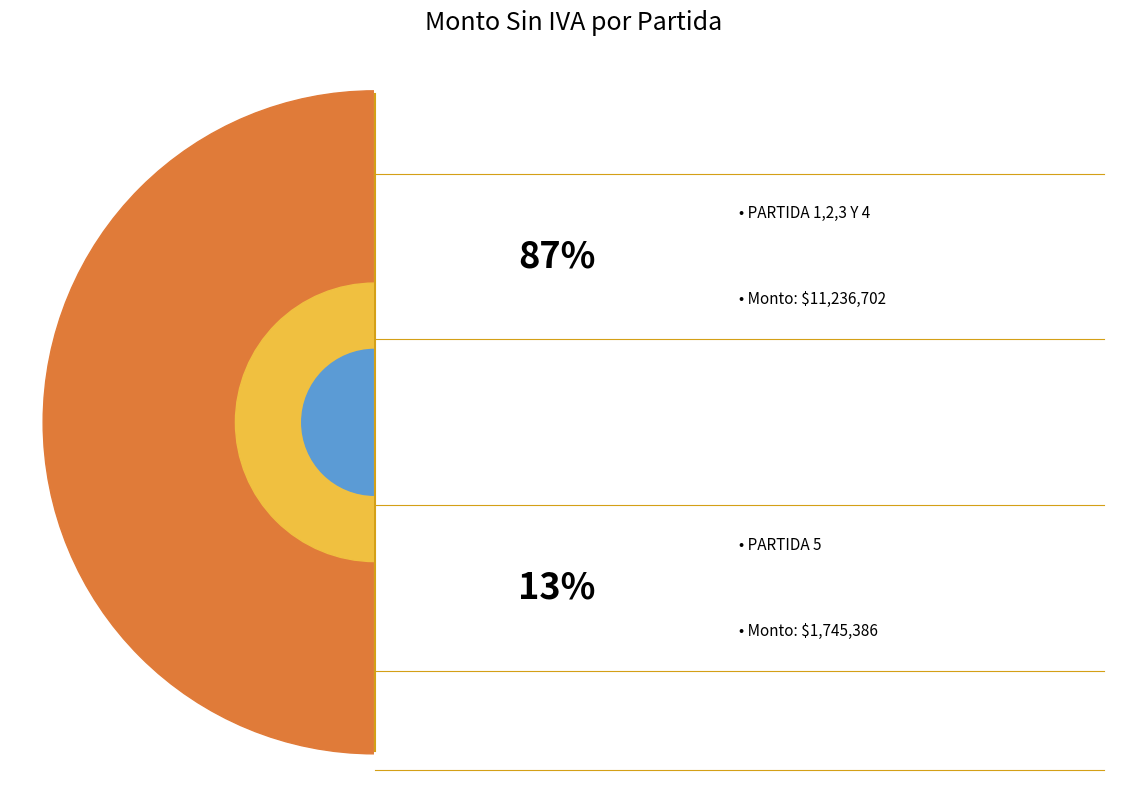

To the nearest percent, what percentage of the pie is LPN/DSA/059/2023 PARTIDA 5?

13%